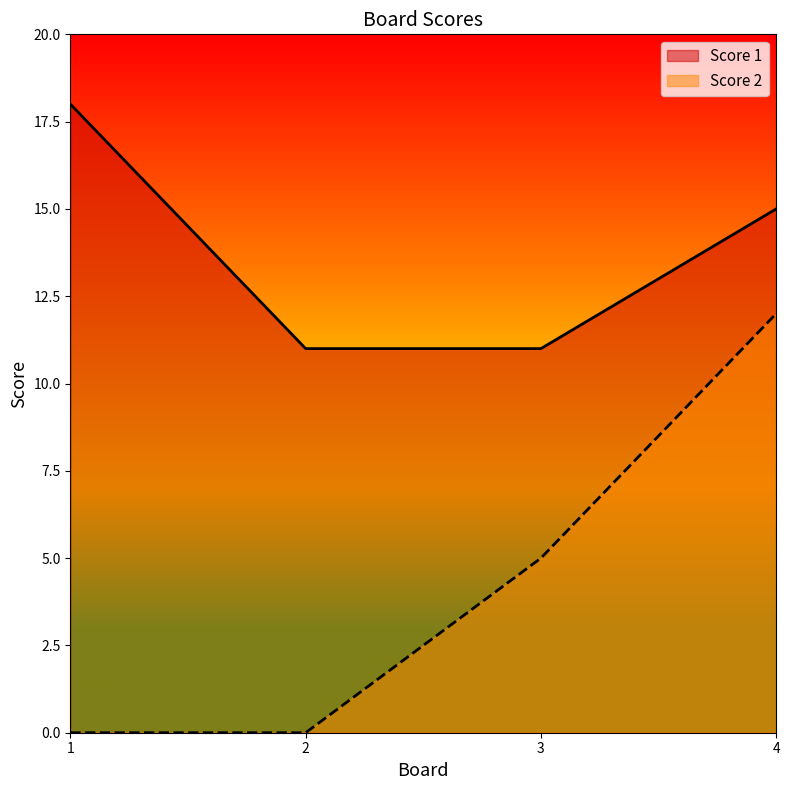

What is the sum of all Score 1 values?

55